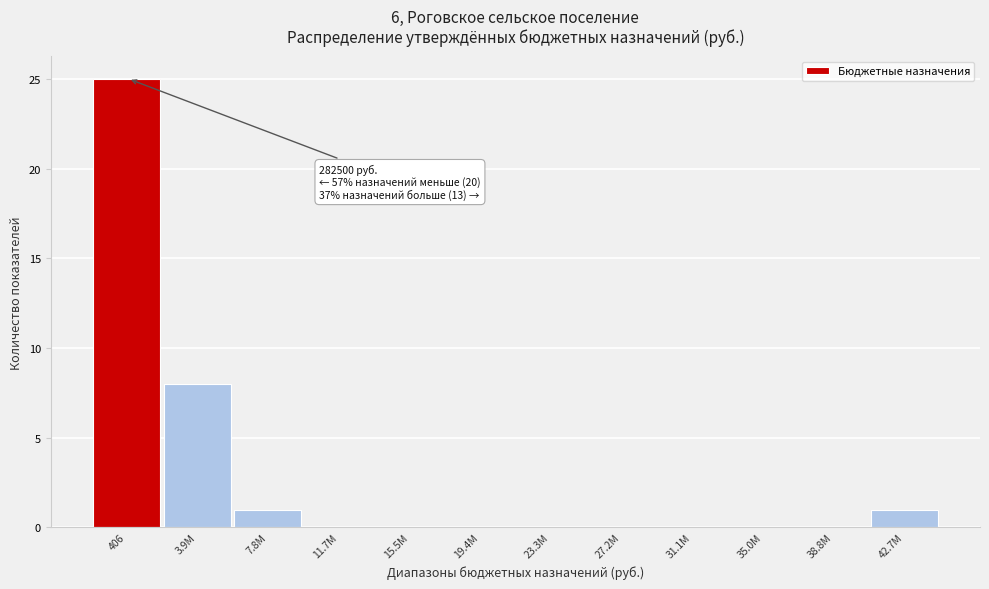

Reading left to right, extract all data points from this chart.

406=25	3.9M=8	7.8M=1	11.7M=0	15.5M=0	19.4M=0	23.3M=0	27.2M=0	31.1M=0	35.0M=0	38.8M=0	42.7M=1